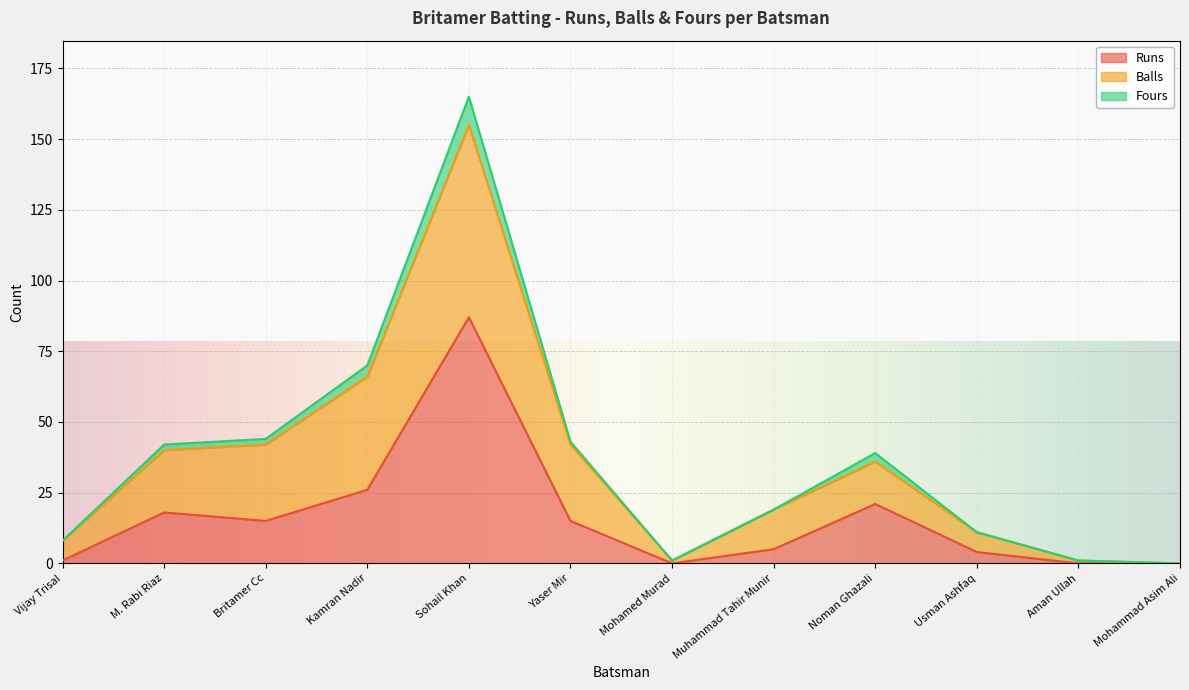

Reading right to left, list all the values displayed in this chart.

Runs: Mohammad Asim Ali=0	Aman Ullah=0	Usman Ashfaq=4	Noman Ghazali=21	Muhammad Tahir Munir=5	Mohamed Murad=0	Yaser Mir=15	Sohail Khan=87	Kamran Nadir=26	Britamer Cc=15	M. Rabi Riaz=18	Vijay Trisal=1
Balls: Mohammad Asim Ali=0	Aman Ullah=1	Usman Ashfaq=7	Noman Ghazali=15	Muhammad Tahir Munir=14	Mohamed Murad=1	Yaser Mir=27	Sohail Khan=68	Kamran Nadir=40	Britamer Cc=27	M. Rabi Riaz=22	Vijay Trisal=7
Fours: Mohammad Asim Ali=0	Aman Ullah=0	Usman Ashfaq=0	Noman Ghazali=3	Muhammad Tahir Munir=0	Mohamed Murad=0	Yaser Mir=1	Sohail Khan=10	Kamran Nadir=4	Britamer Cc=2	M. Rabi Riaz=2	Vijay Trisal=0